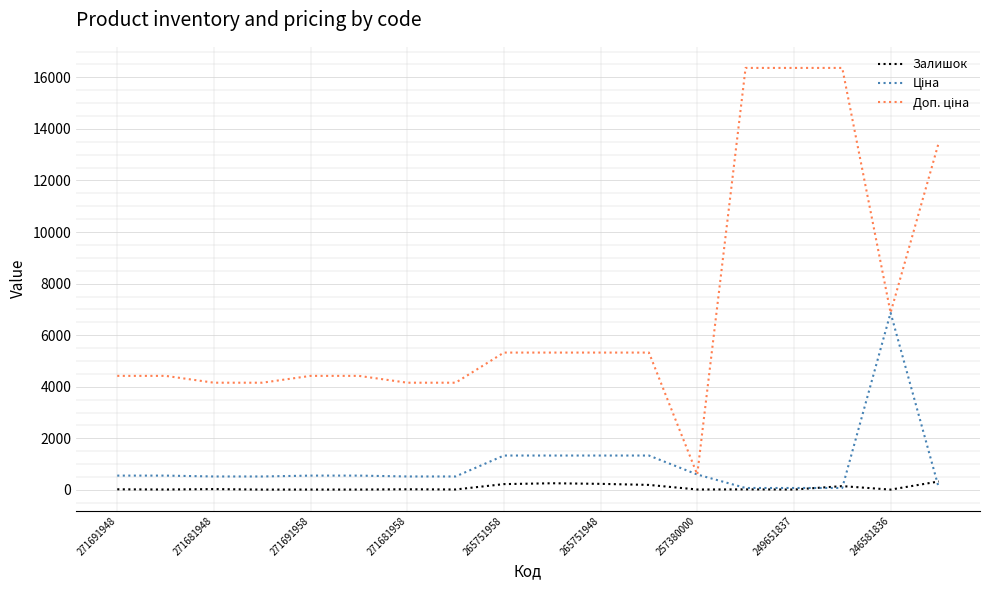

Does the chart have visible grid lines?

Yes